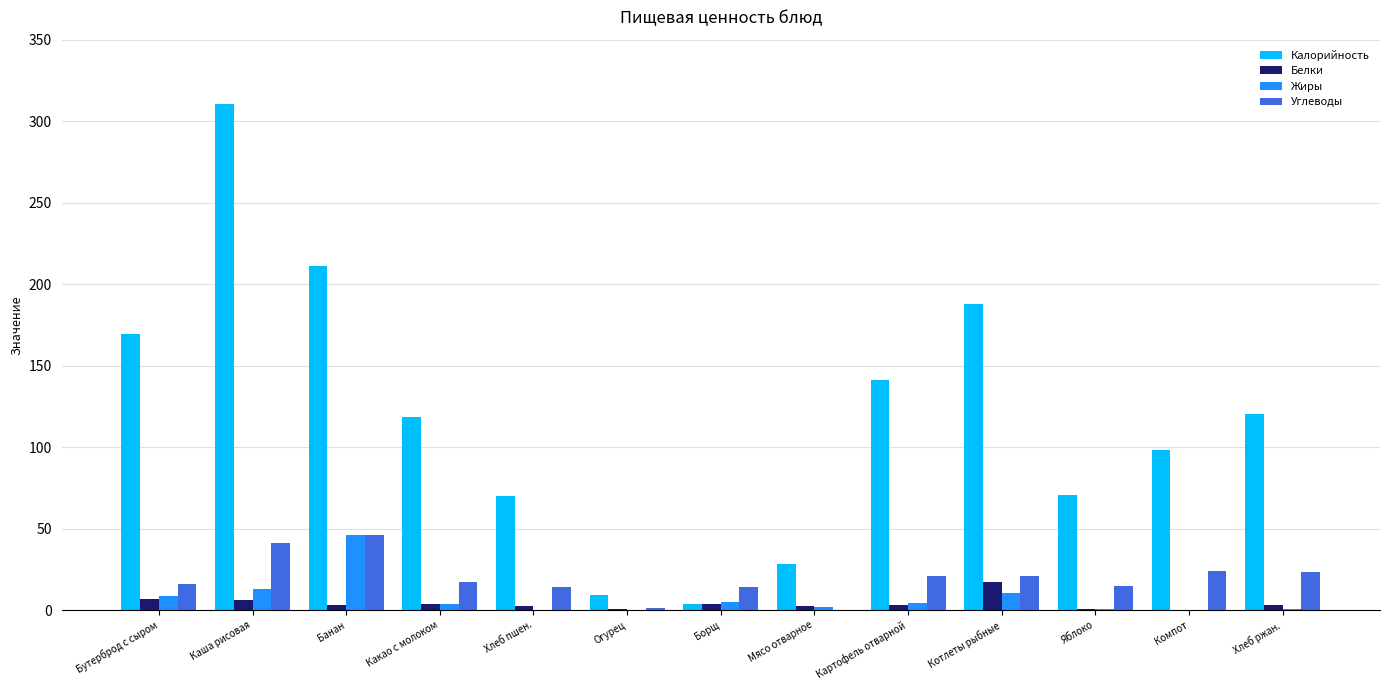

How many data points in Калорийность are above 118?

7